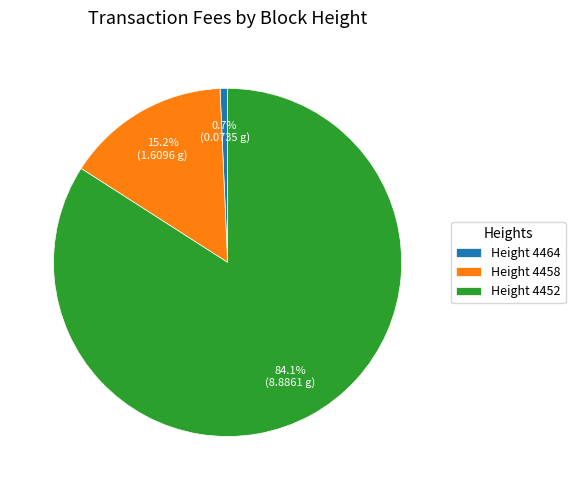

What is the smallest slice in the pie chart?

Height 4464